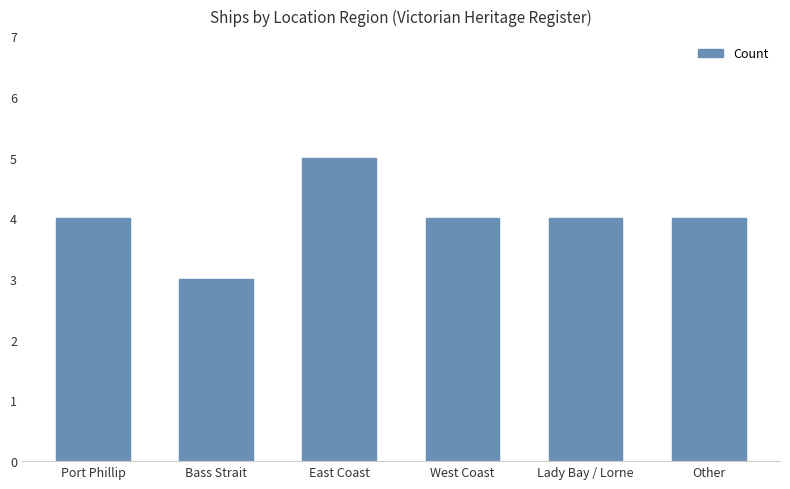

What is the minimum value shown in the chart?

3